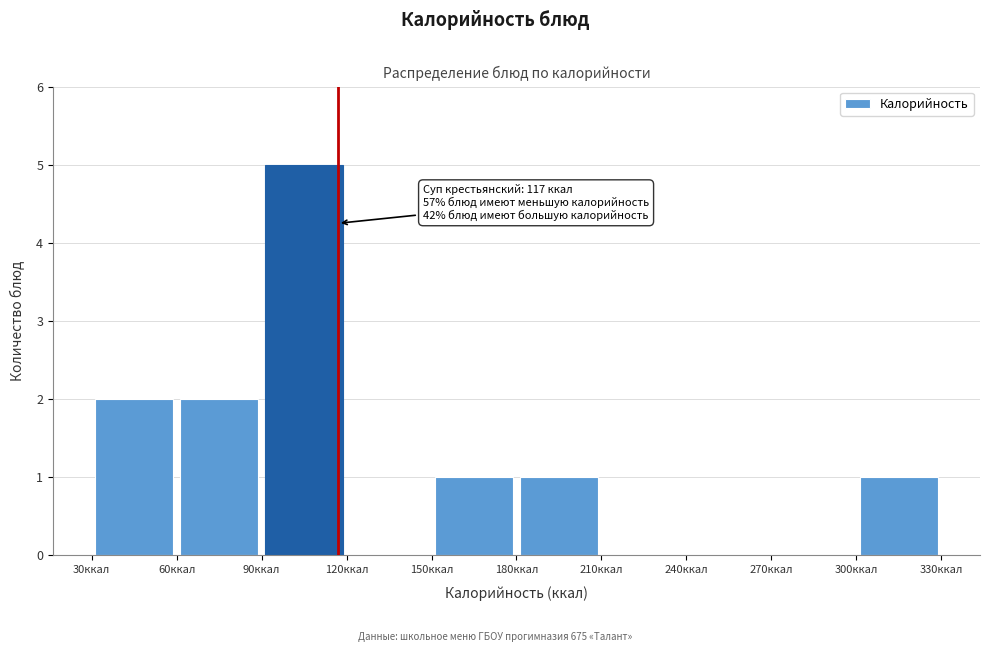

Which range on the x-axis has the tallest bar?

90 to 120